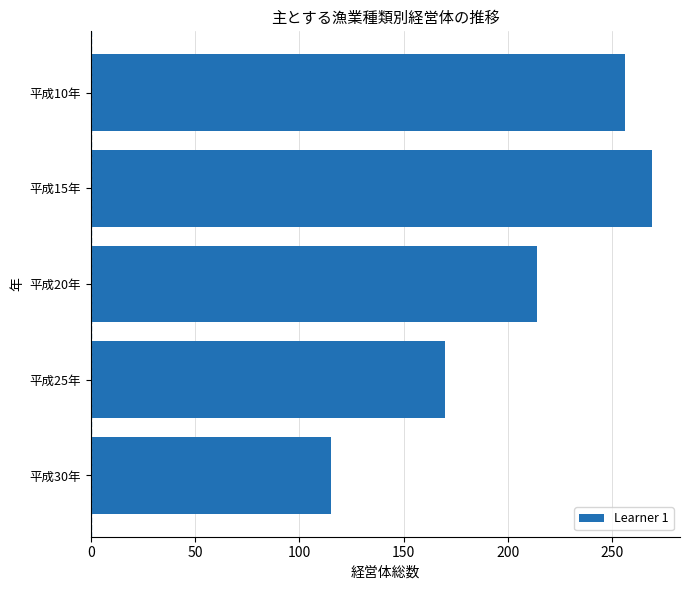

What is the average value?

205